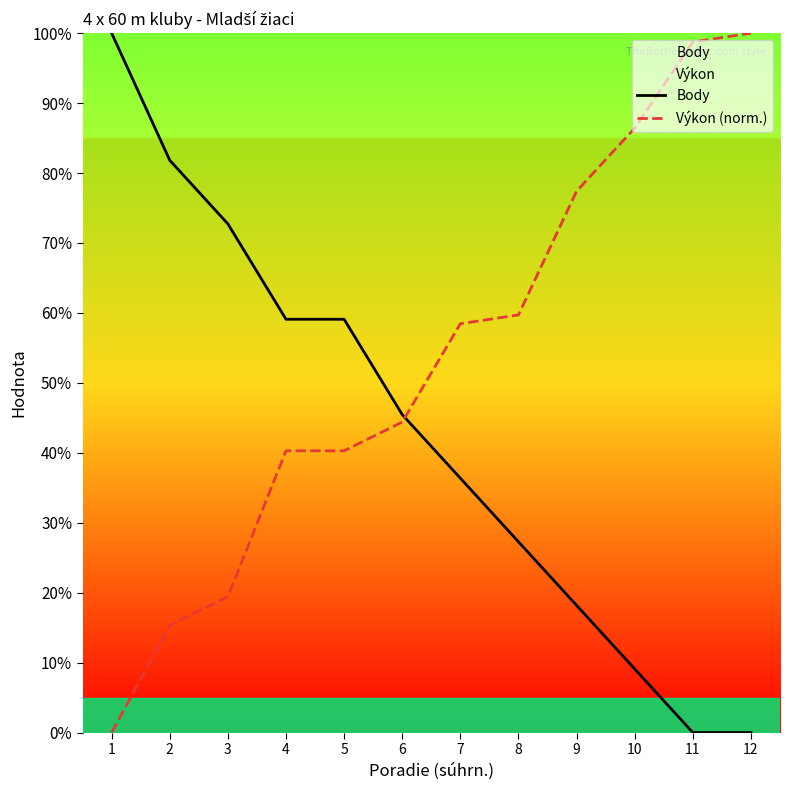

How many data points does each series have?

12